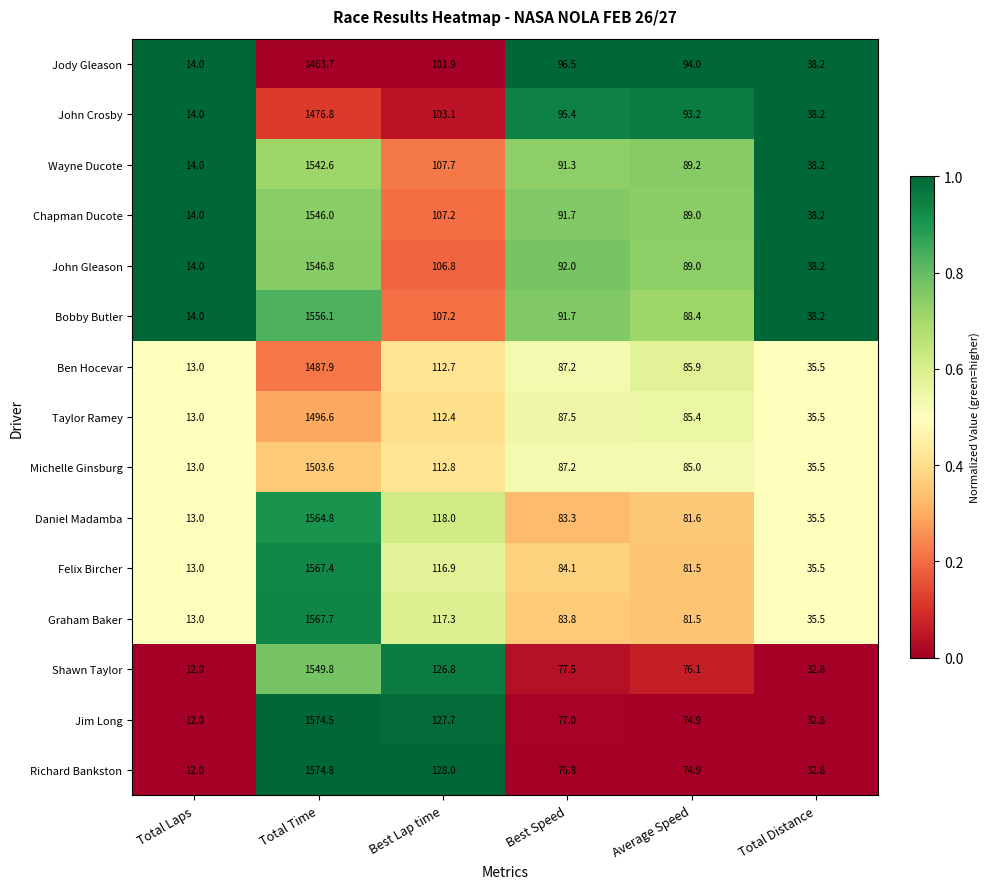

What is the difference between the second highest and minimum values in the Chapman Ducote series?

93.2